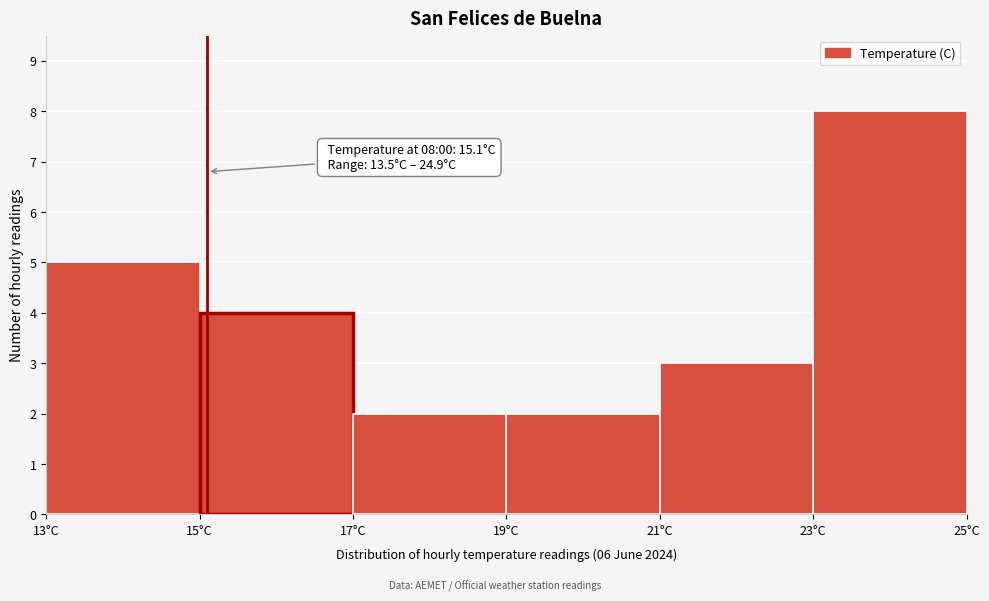

Which range on the x-axis has the tallest bar?

23 to 25